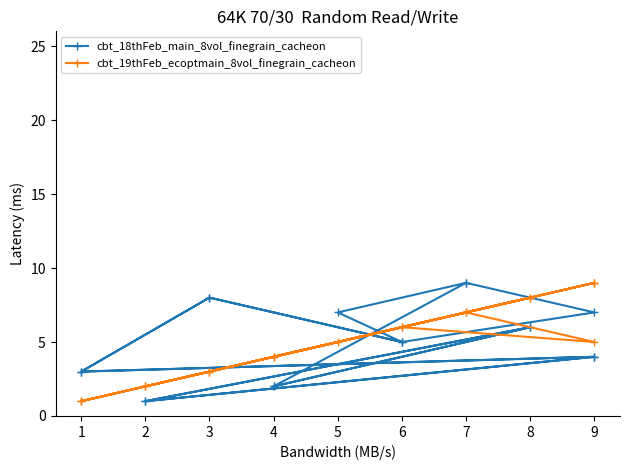

What is the value of the cbt_19thFeb_ecoptmain_8vol_finegrain_cacheon point at the 8th from the left?

8